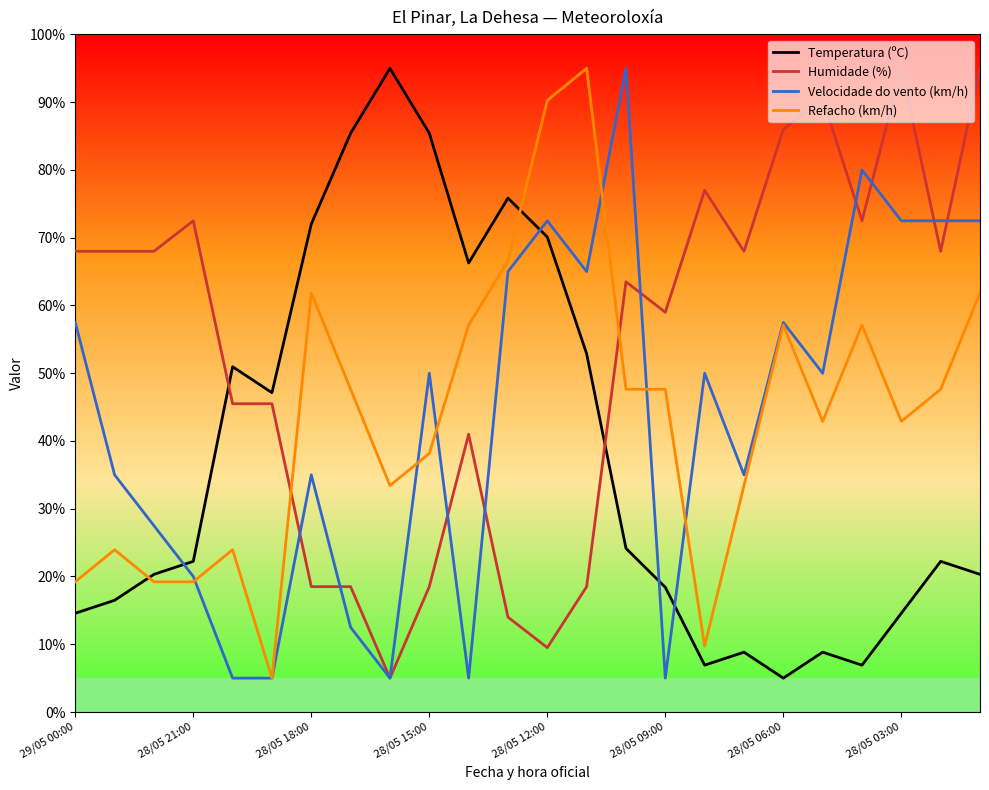

At how many categories does at least one series exceed 57?

22